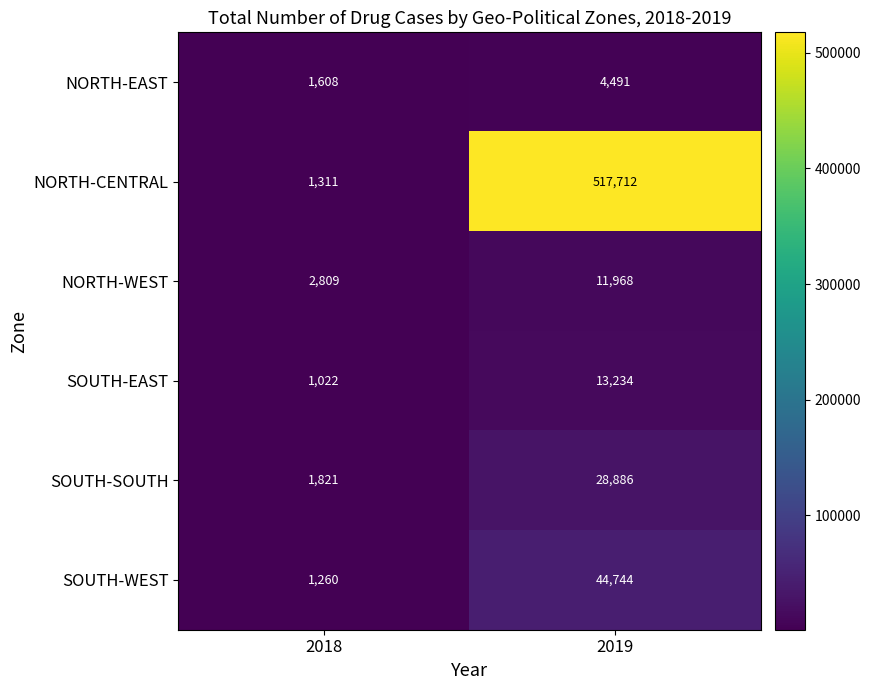

Reading left to right, transcribe all the data shown in this chart.

NORTH-EAST: 2018=1608	2019=4491
NORTH-CENTRAL: 2018=1311	2019=517712
NORTH-WEST: 2018=2809	2019=11968
SOUTH-EAST: 2018=1022	2019=13234
SOUTH-SOUTH: 2018=1821	2019=28886
SOUTH-WEST: 2018=1260	2019=44744